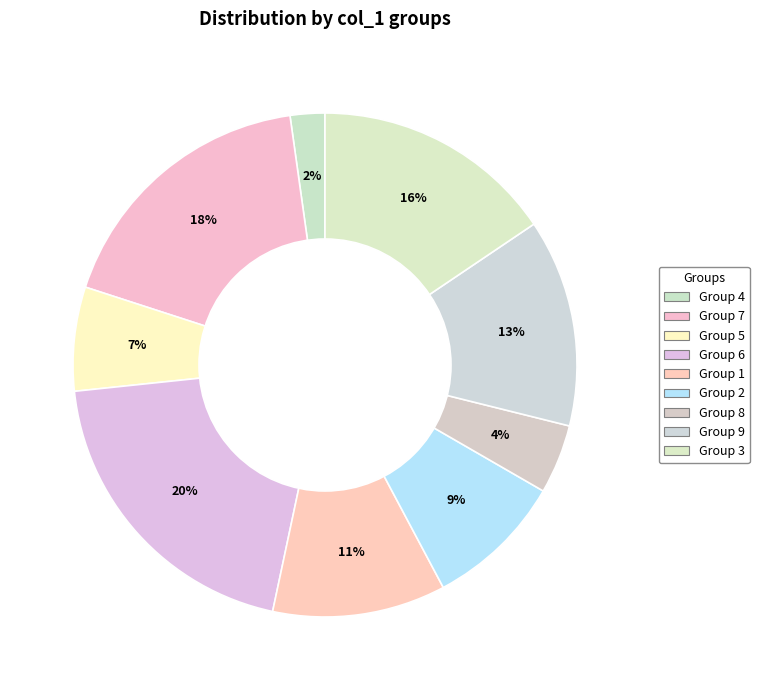

What is the smallest slice in the pie chart?

Group 4